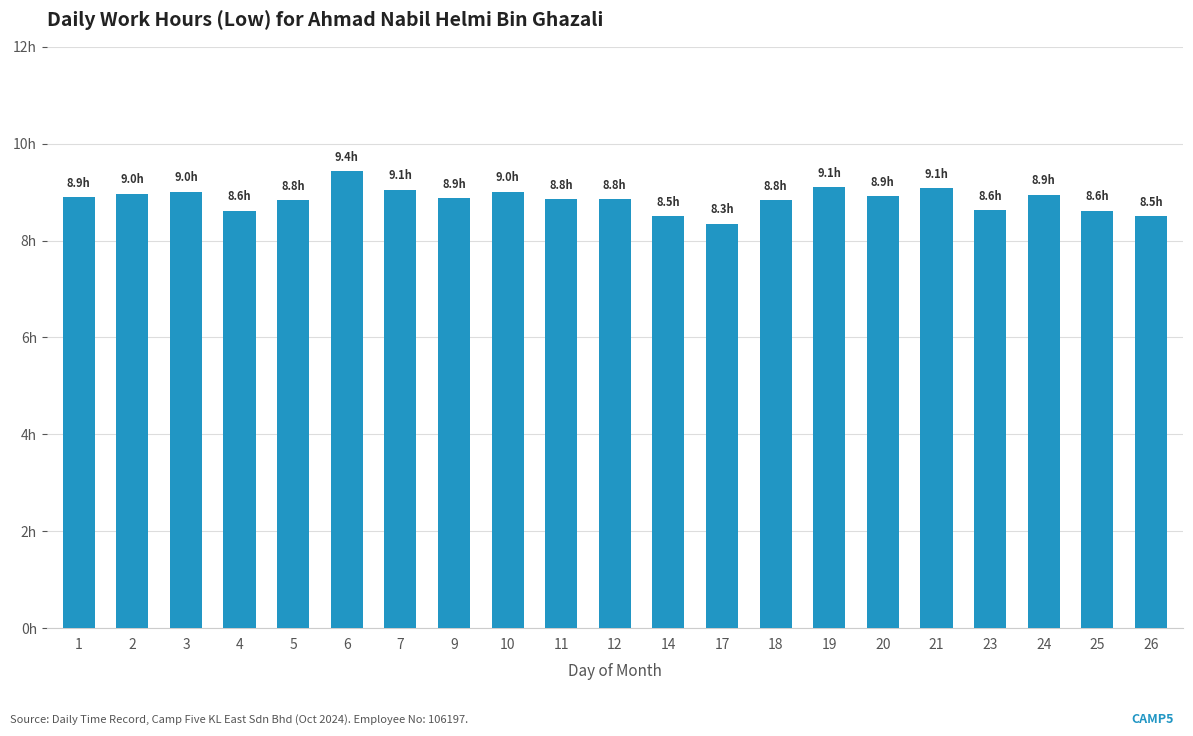

What is the difference between the values at 17 and 19?

0.8